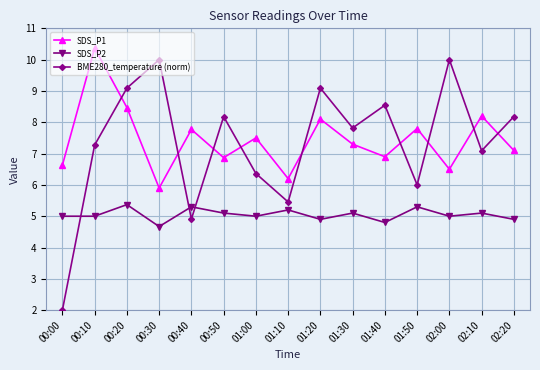

What is the label of the 12th point from the left?

01:50